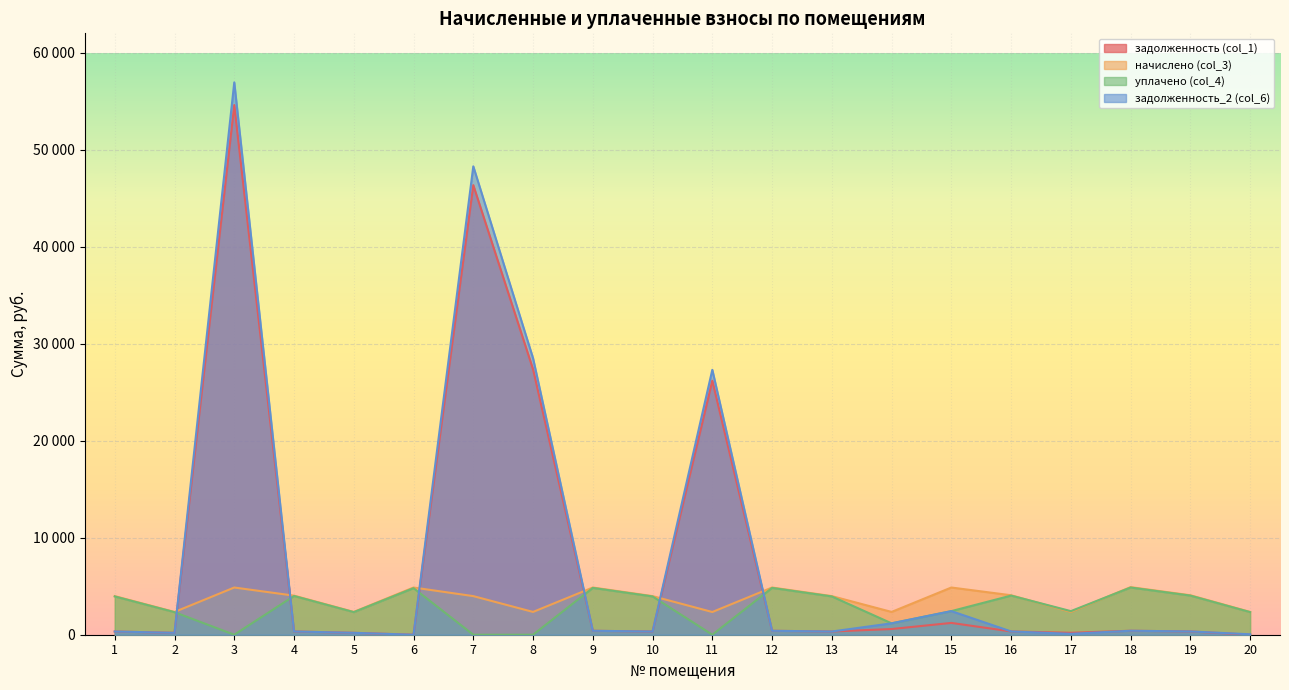

What are all the series names shown in the legend?

задолженность (col_1), начислено (col_3), уплачено (col_4), задолженность_2 (col_6)